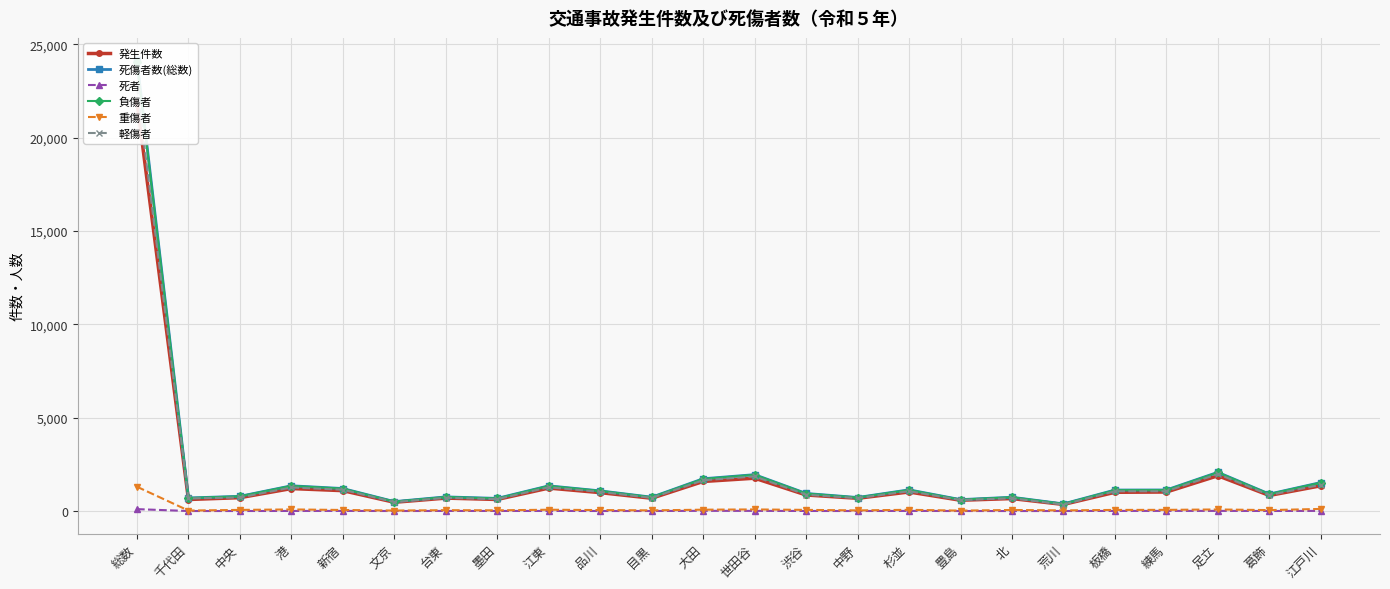

In 発生件数, how many points are lower than both neighbors (excluding endpoints)?

8